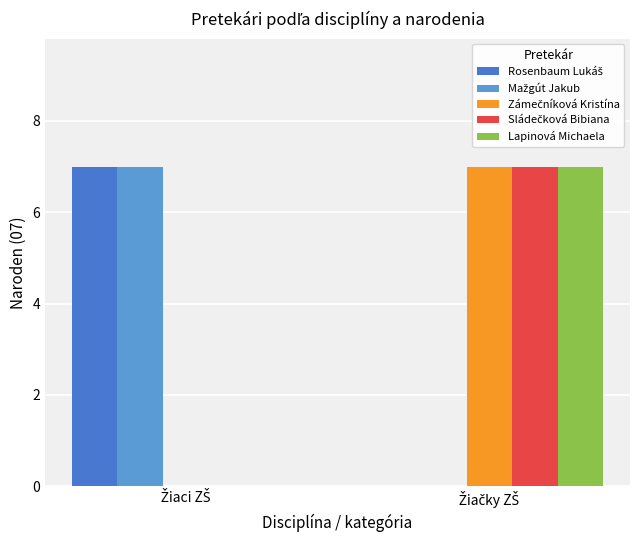

What is the maximum value shown in the chart?

7